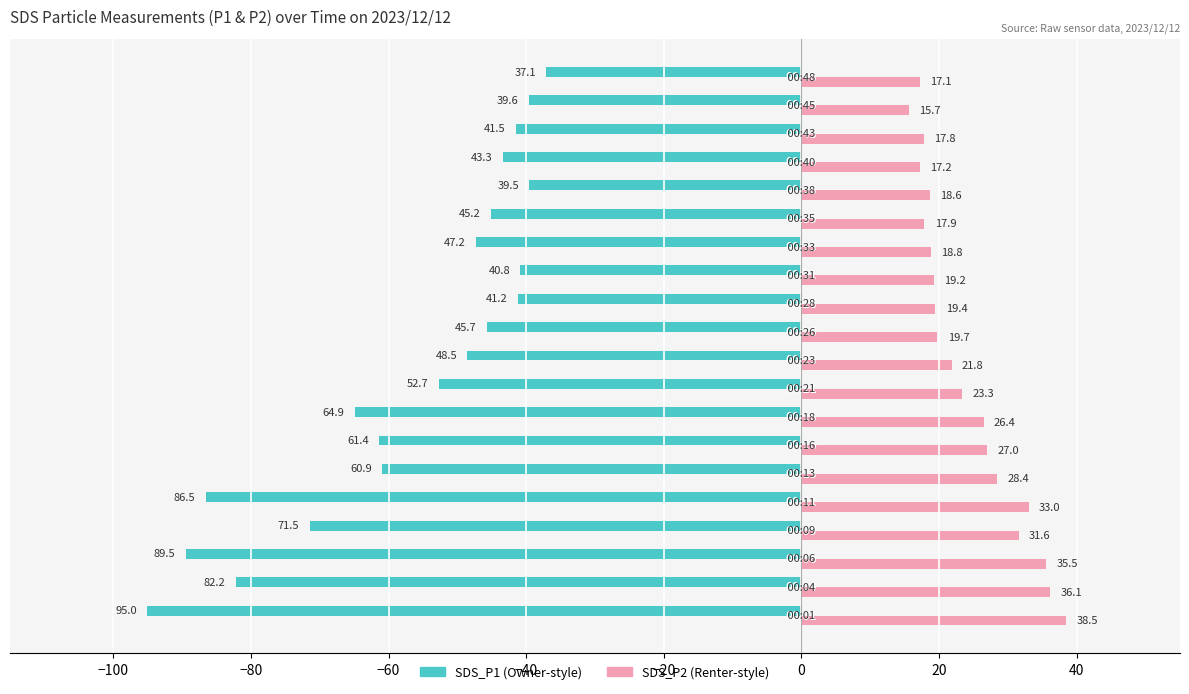

What is the smallest value displayed?

-95.0